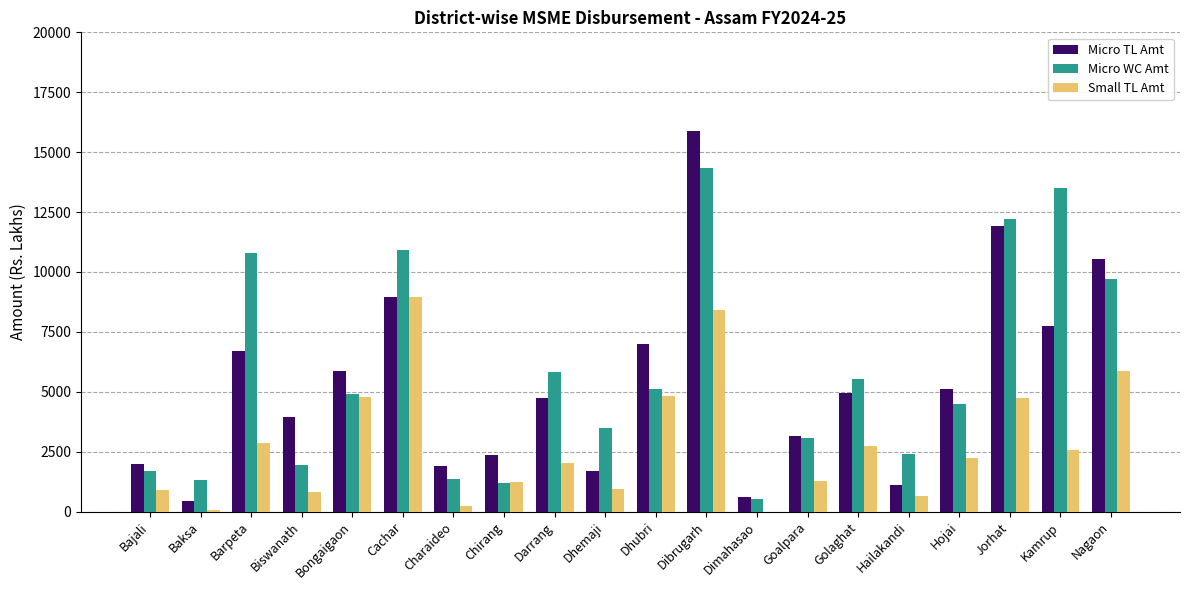

What is the spread (max minus min) of values at Kamrup?

10924.2